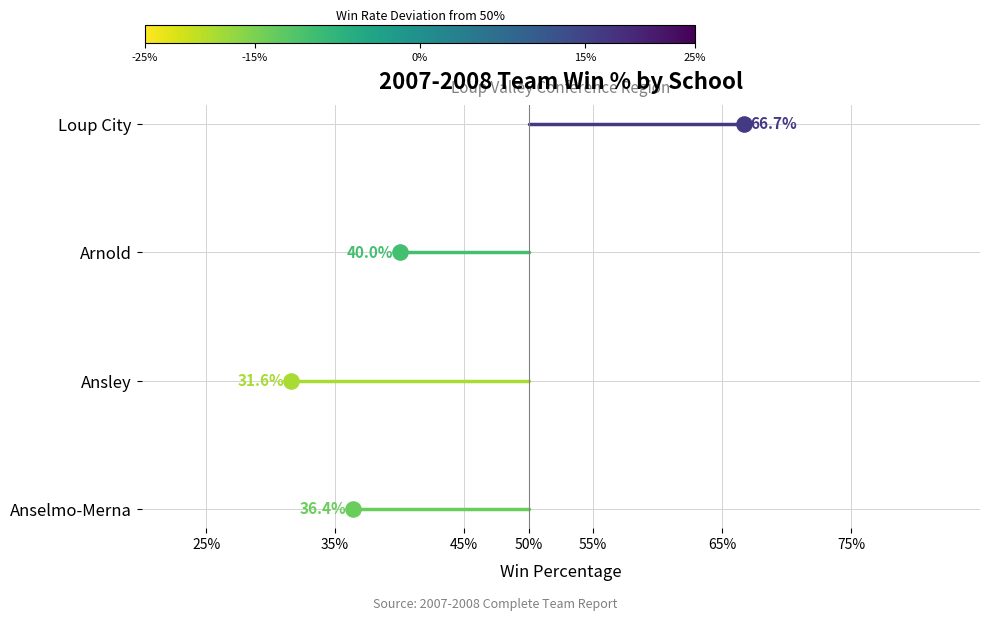

Which series has the largest Y range (max minus min)?

Anselmo-Merna